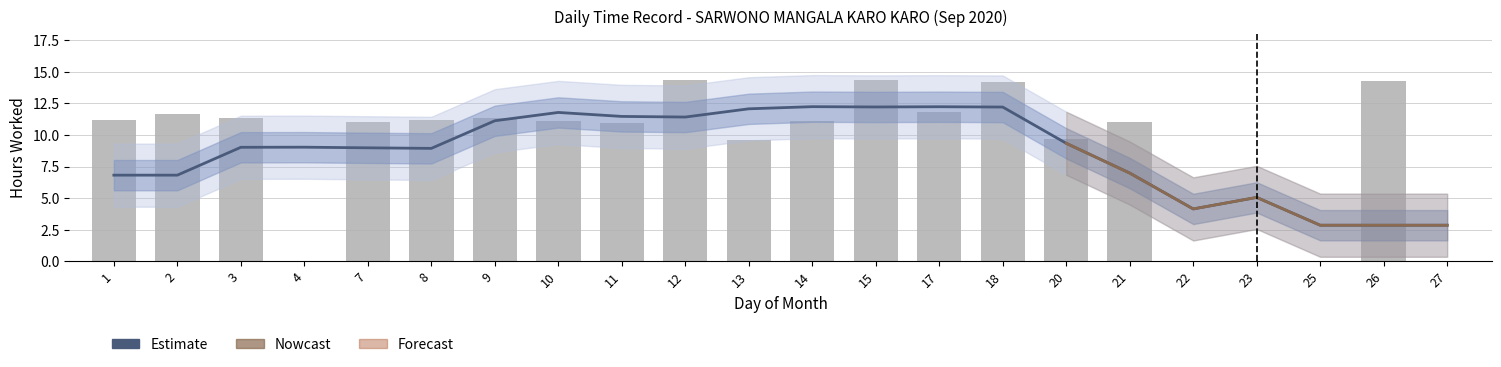

Approximately how many times larger is the value at 7 compared to 10?

1.0